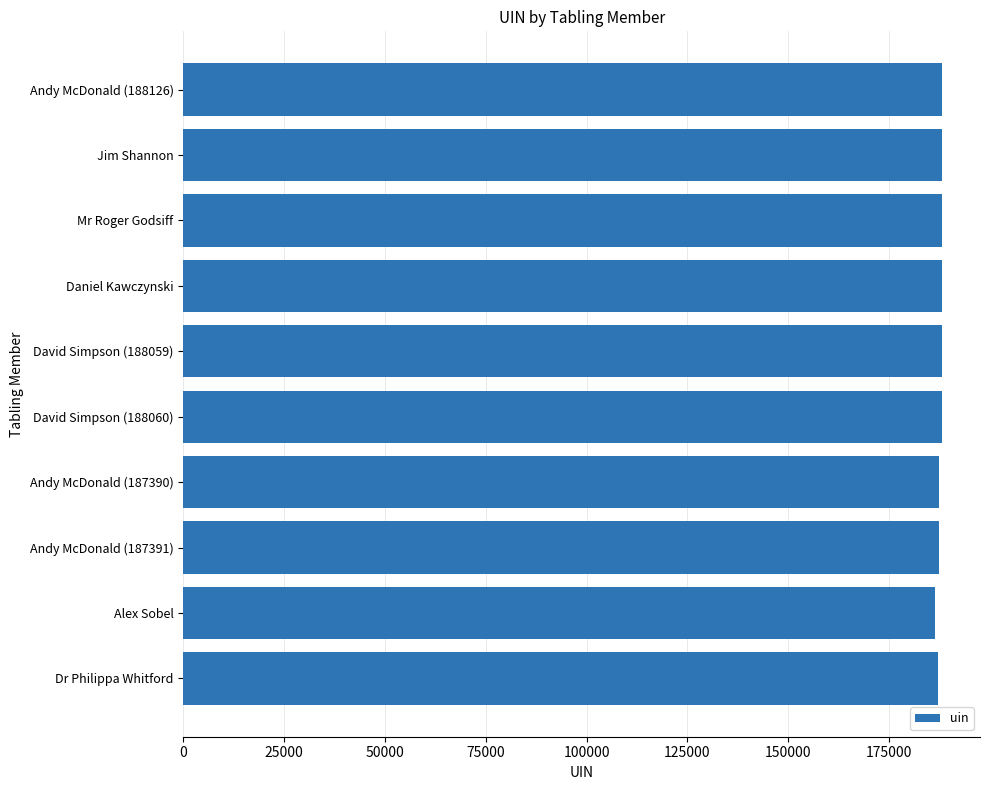

What is the ratio of the value at David Simpson (188060) to the value at Mr Roger Godsiff?

1.0